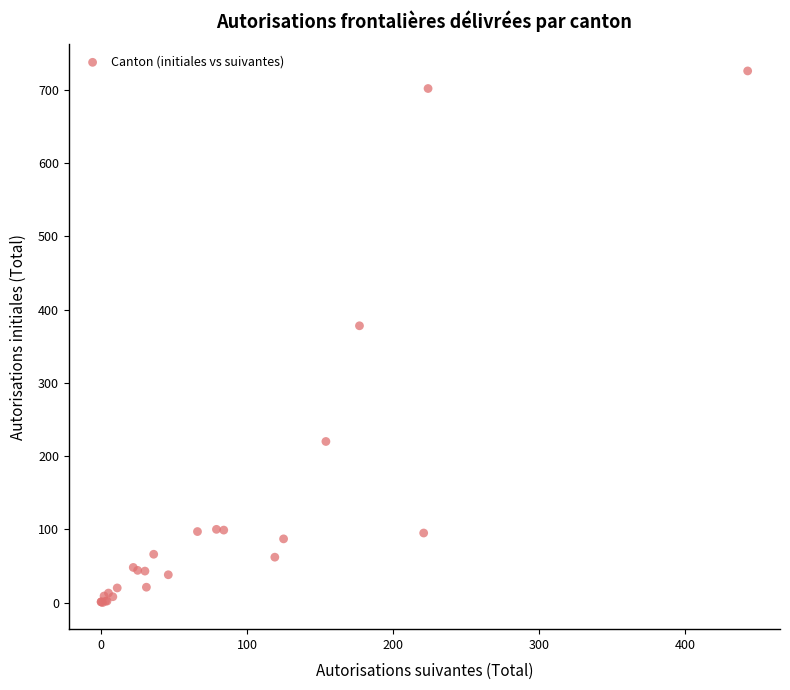

What Y value in the scatter plot is closest to 363?

378